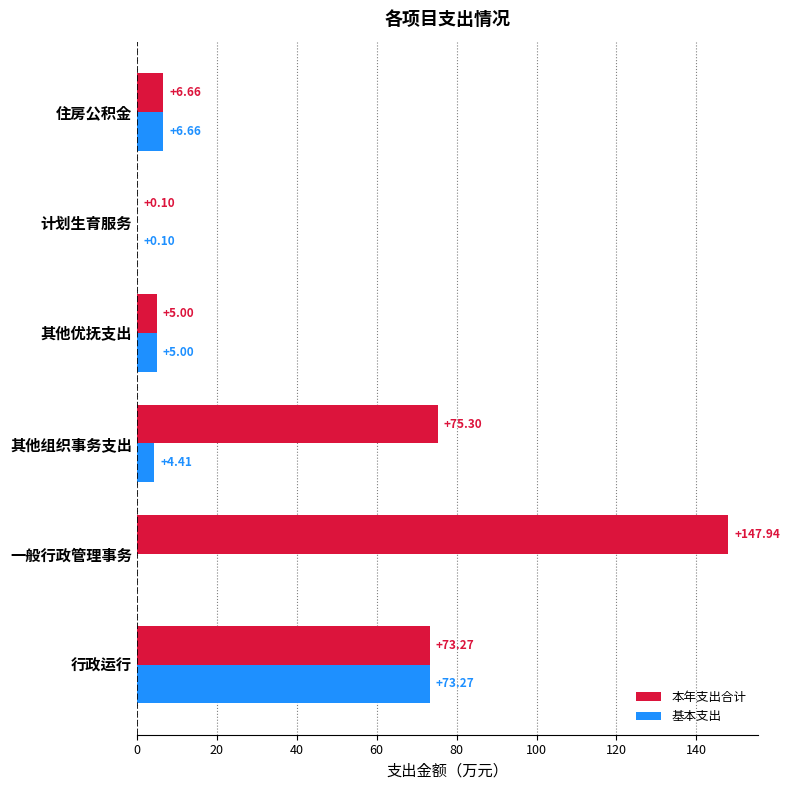

Where is 本年支出合计 nearest to the value 74?

行政运行